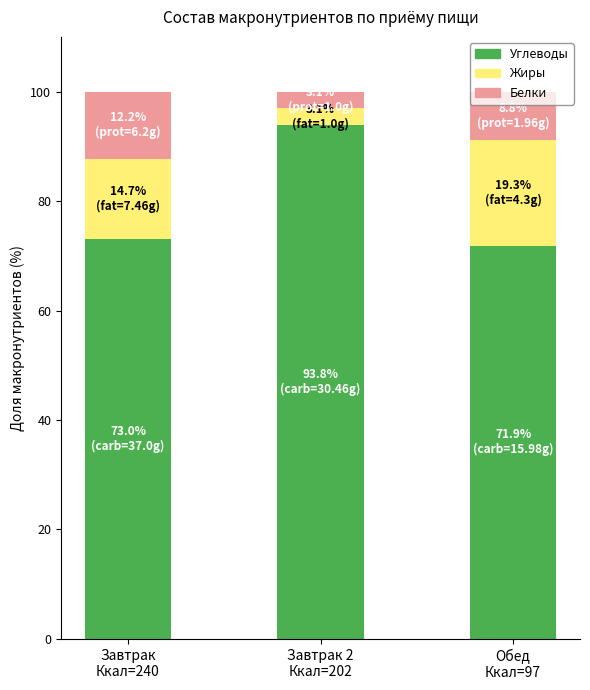

At which label is Углеводы closest to 82?

Завтрак
Ккал=240